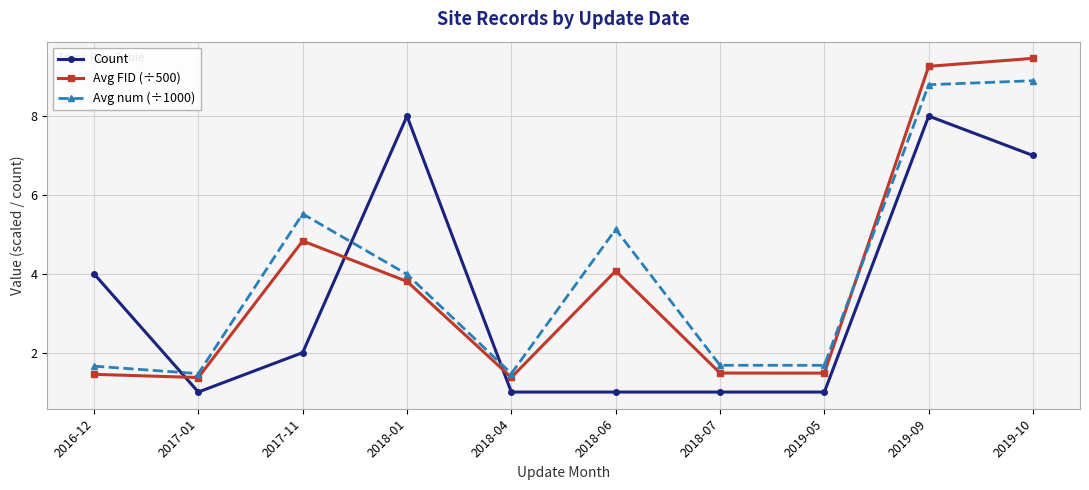

What is the difference between the second highest and second lowest values in the Count series?

7.0